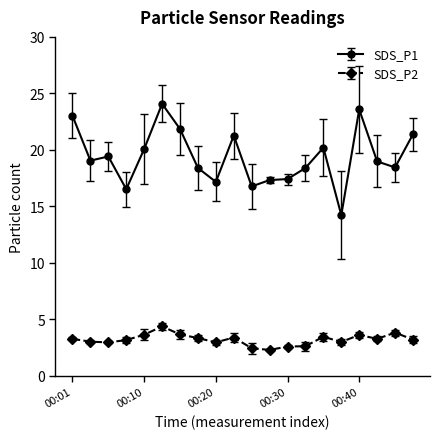

How many lines are shown in the chart?

2